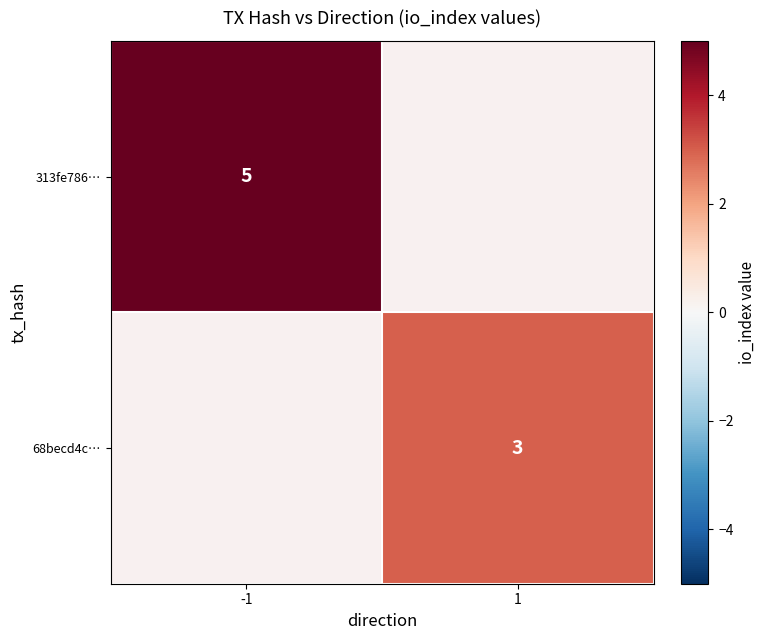

Is the value of 68becd4c… at 1 greater than the value of 313fe786… at -1?

No